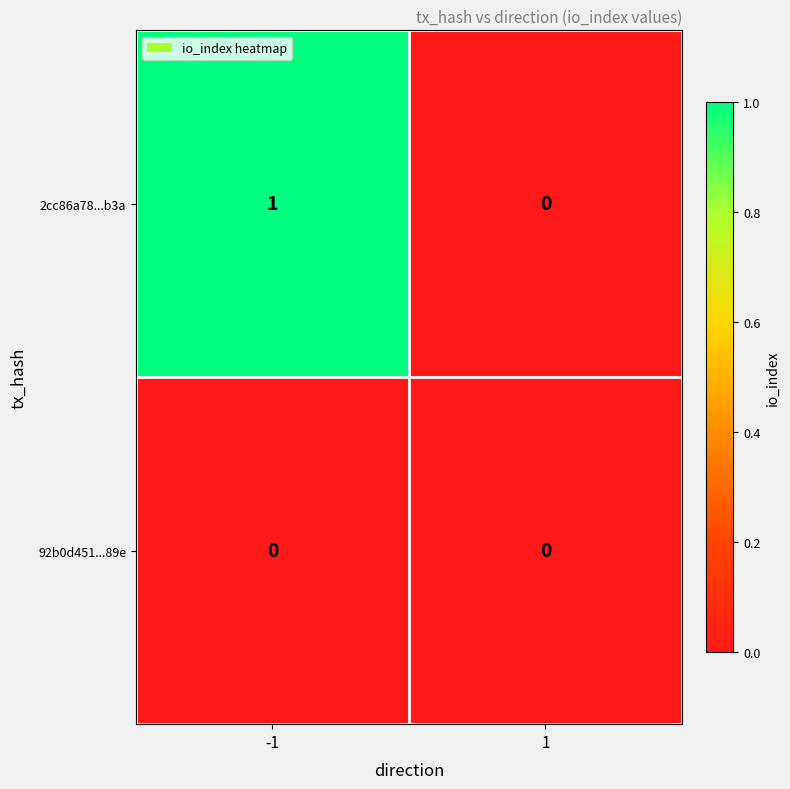

Count the number of data series in this chart.

2